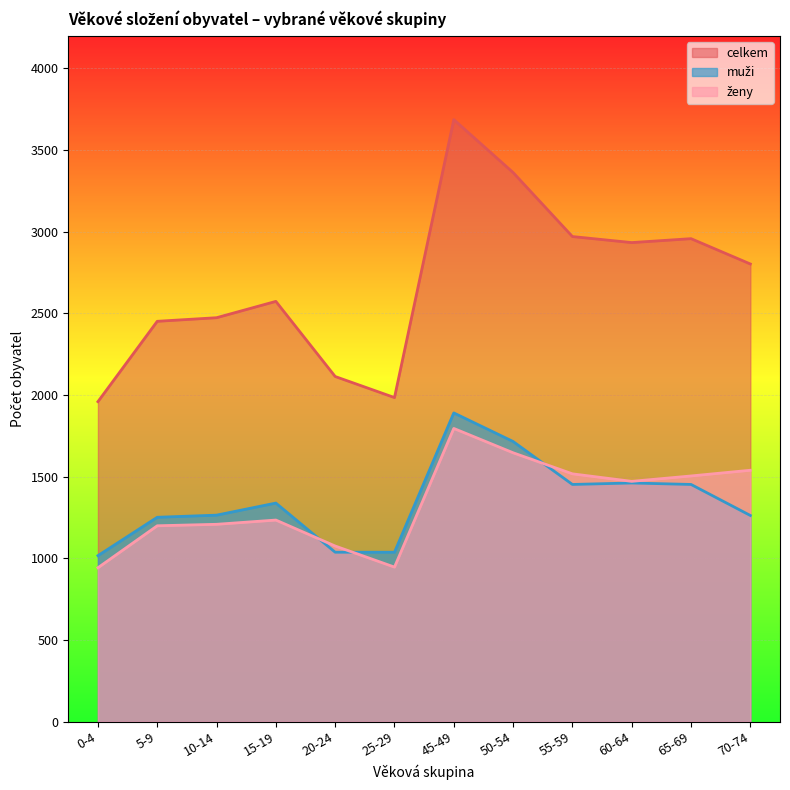

Reading left to right, what are all the values shown in this chart?

muži: 0-4=1017	5-9=1252	10-14=1265	15-19=1339	20-24=1038	25-29=1038	45-49=1891	50-54=1716	55-59=1453	60-64=1462	65-69=1453	70-74=1263
ženy: 0-4=943	5-9=1200	10-14=1209	15-19=1235	20-24=1076	25-29=947	45-49=1796	50-54=1647	55-59=1518	60-64=1472	65-69=1505	70-74=1540
celkem: 0-4=1960	5-9=2452	10-14=2474	15-19=2574	20-24=2114	25-29=1985	45-49=3687	50-54=3363	55-59=2971	60-64=2934	65-69=2958	70-74=2803